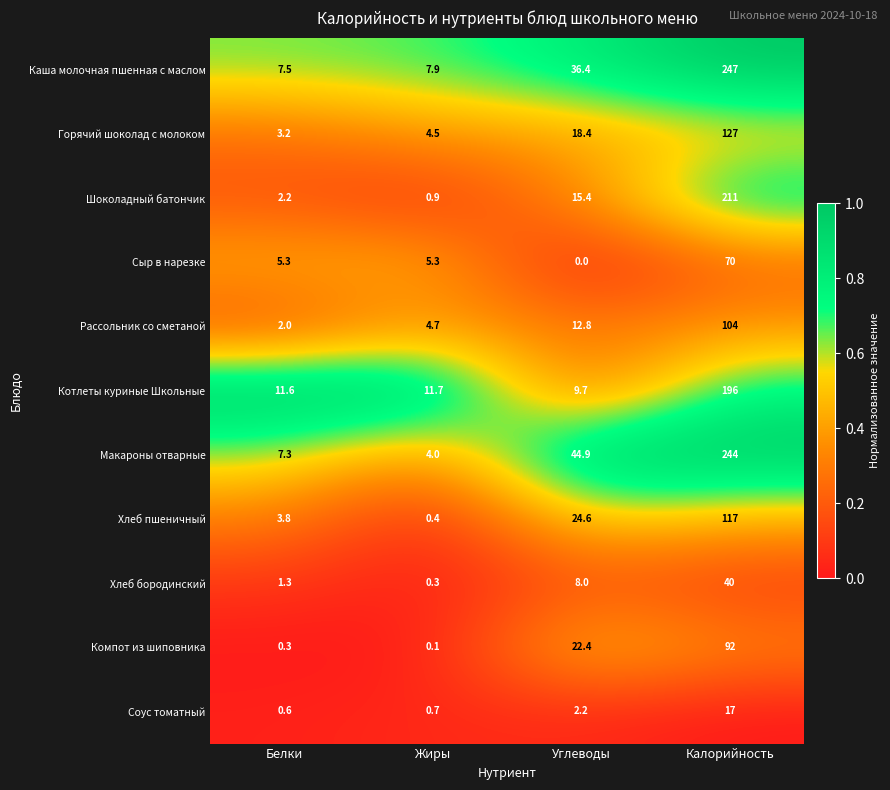

Which series has the largest range (max minus min)?

Макароны отварные